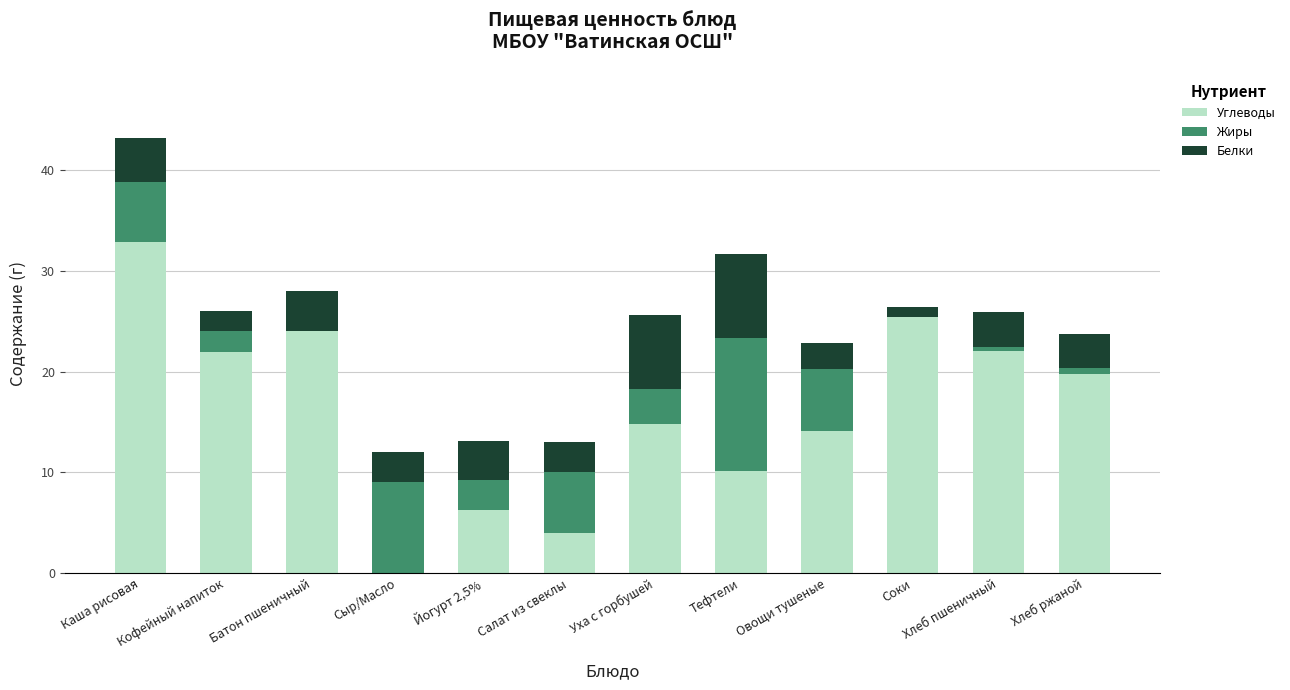

Where is Углеводы nearest to the value 16?

Уха с горбушей